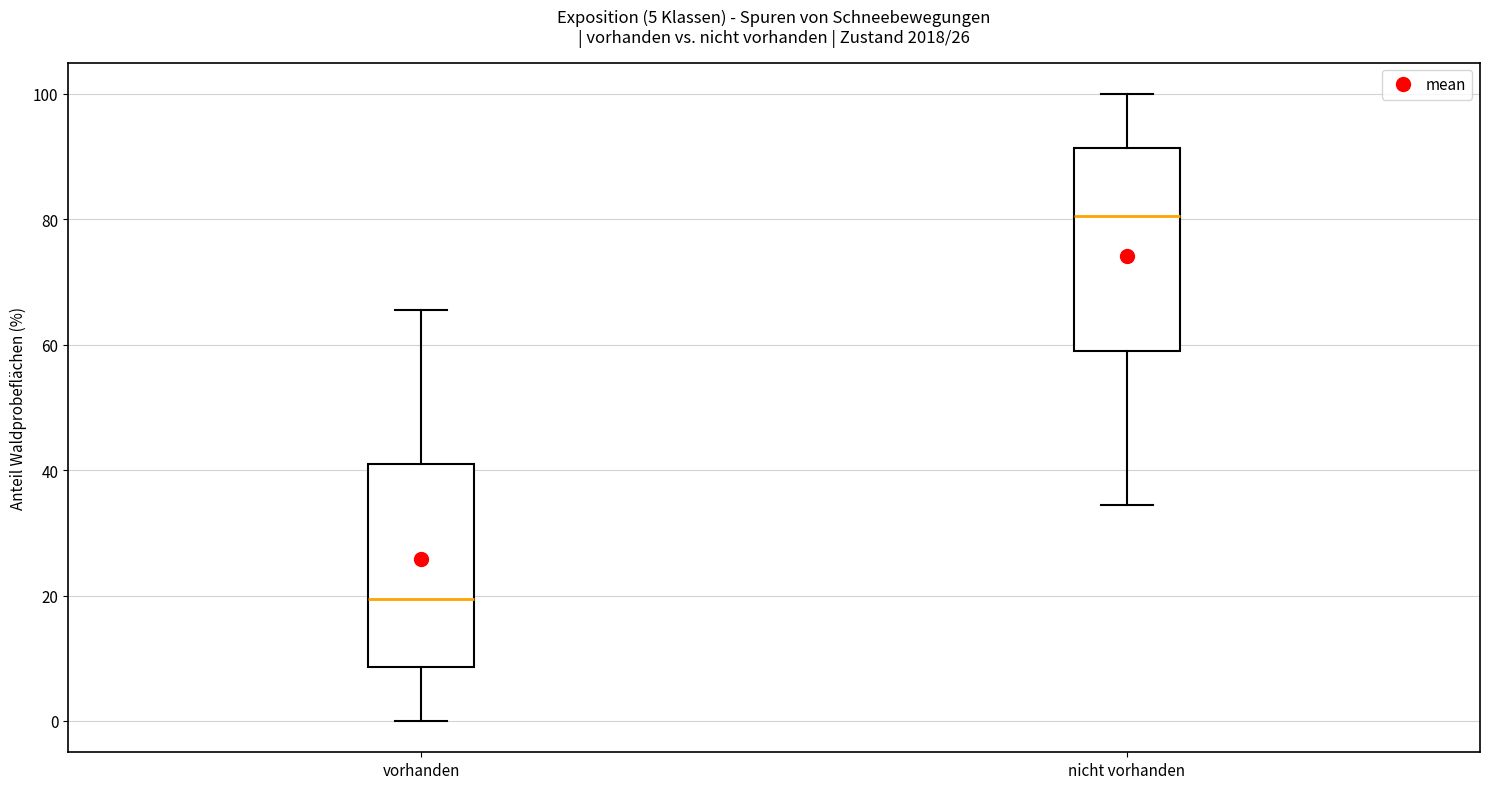

Which box has the lowest median line?

vorhanden